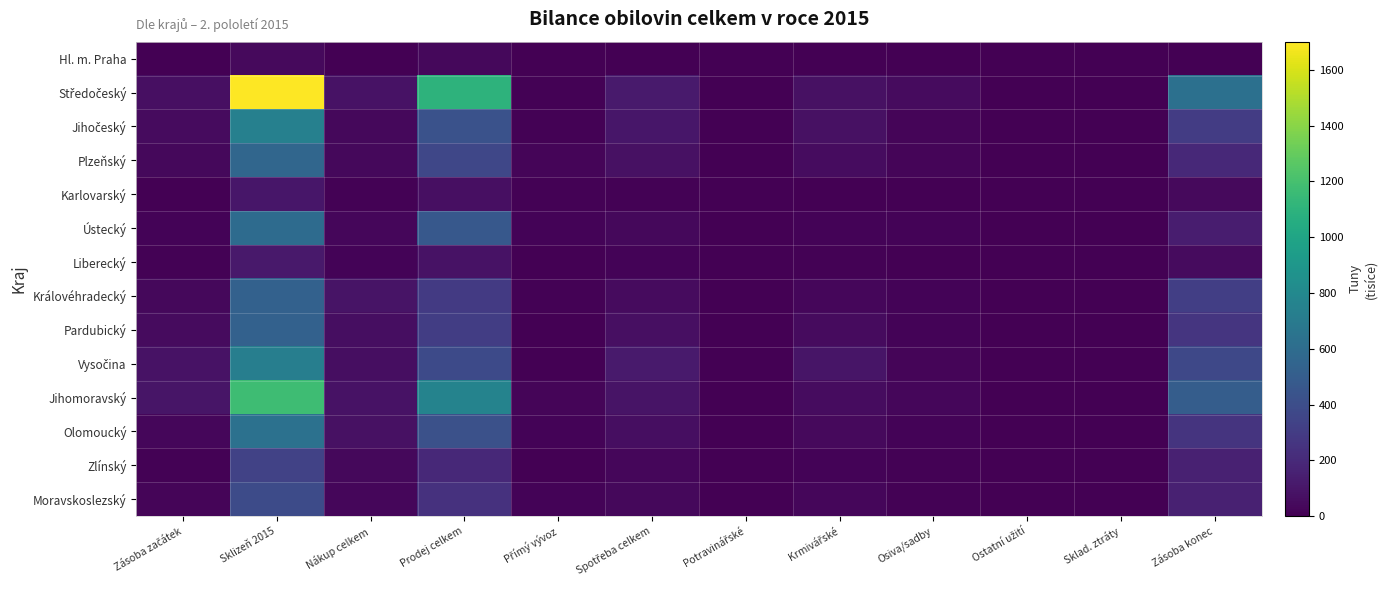

Between Zásoba začátek and Zásoba konec, which series saw the biggest shift?

Středočeský